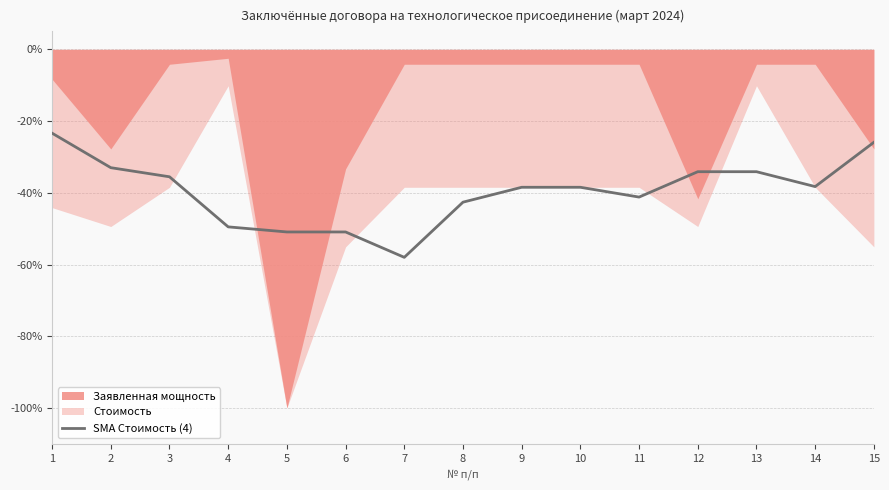

The SMA Стоимость (4) series shows -35.5 at 3. True or false?

True